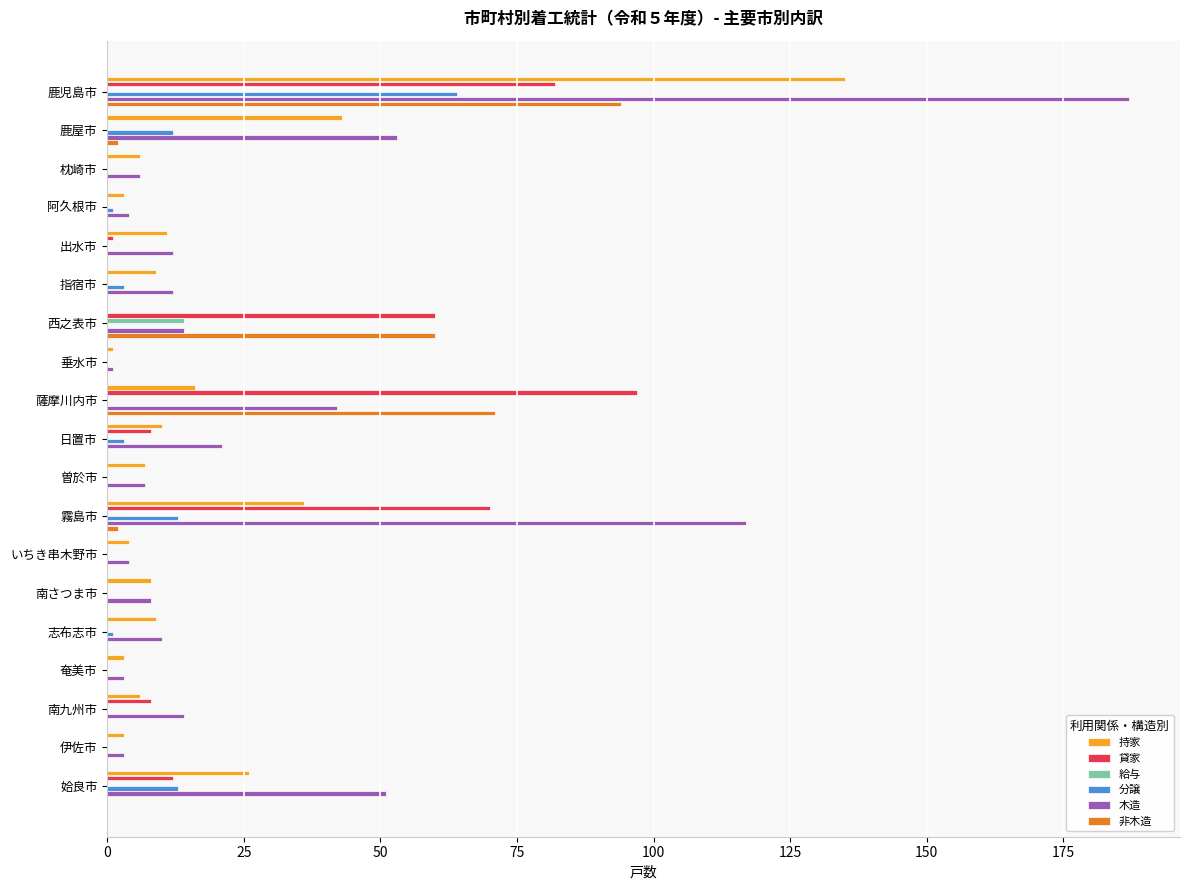

What is the sum of all 持家 values?

336